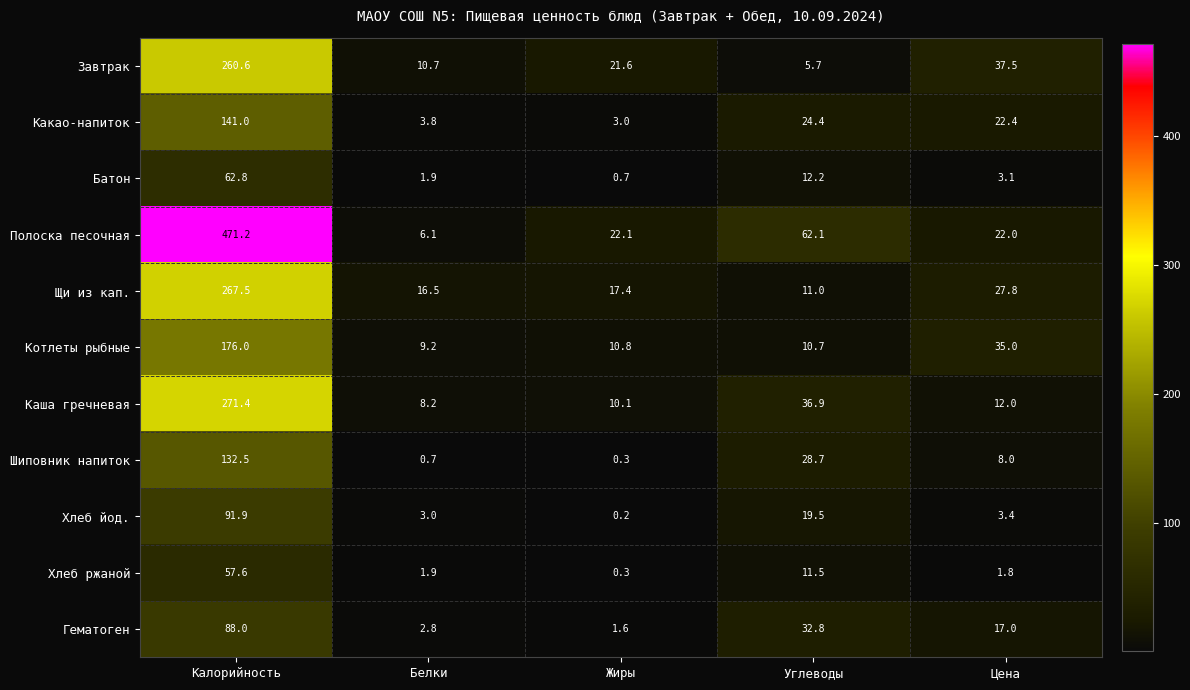

What is the maximum value shown in the chart?

471.2